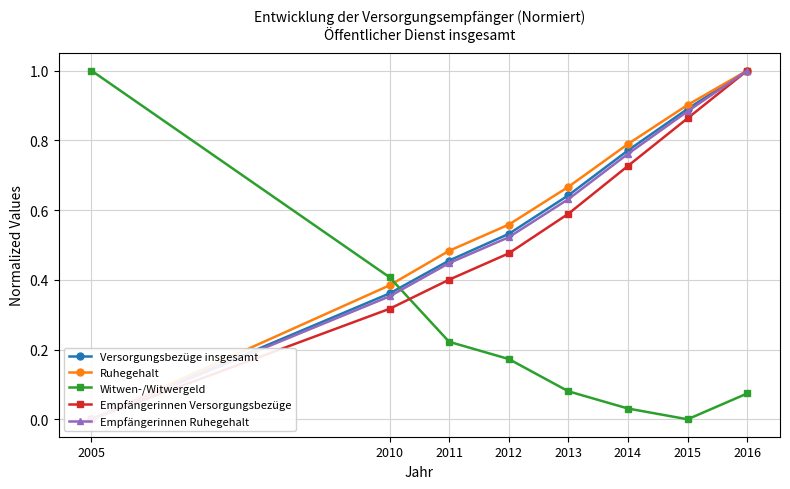

List the series in order of their peak value, lowest first.

Versorgungsbezüge insgesamt, Ruhegehalt, Witwen-/Witwergeld, Empfängerinnen Versorgungsbezüge, Empfängerinnen Ruhegehalt